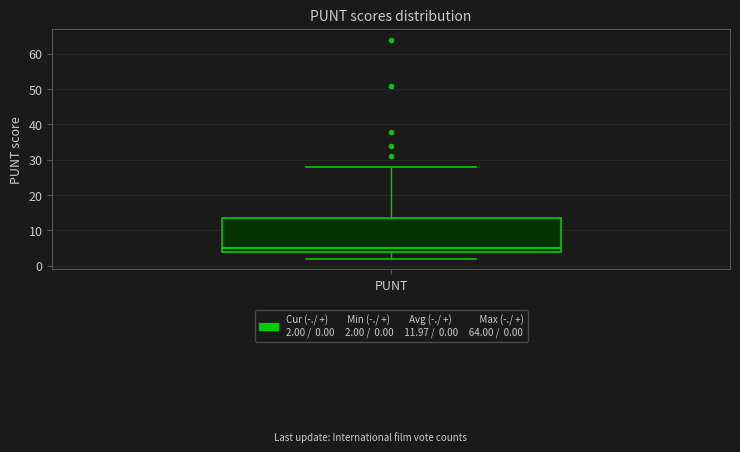

Transcribe this box plot: give where the median line is, the range the box spans, and where the two whiskers end, as read against the y-axis. The values are not printed on the chart, so give them approximately, as read against the axis.

median 5, box 4 to 14, whiskers 2 to 28